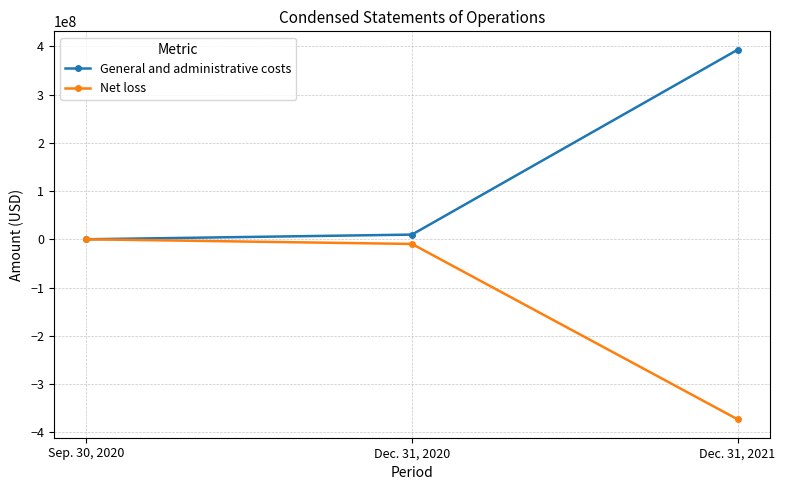

Reading left to right, list all the values displayed in this chart.

General and administrative costs: Sep. 30, 2020=0	Dec. 31, 2020=9672000	Dec. 31, 2021=392649000
Net loss: Sep. 30, 2020=0	Dec. 31, 2020=-9672000	Dec. 31, 2021=-372974000